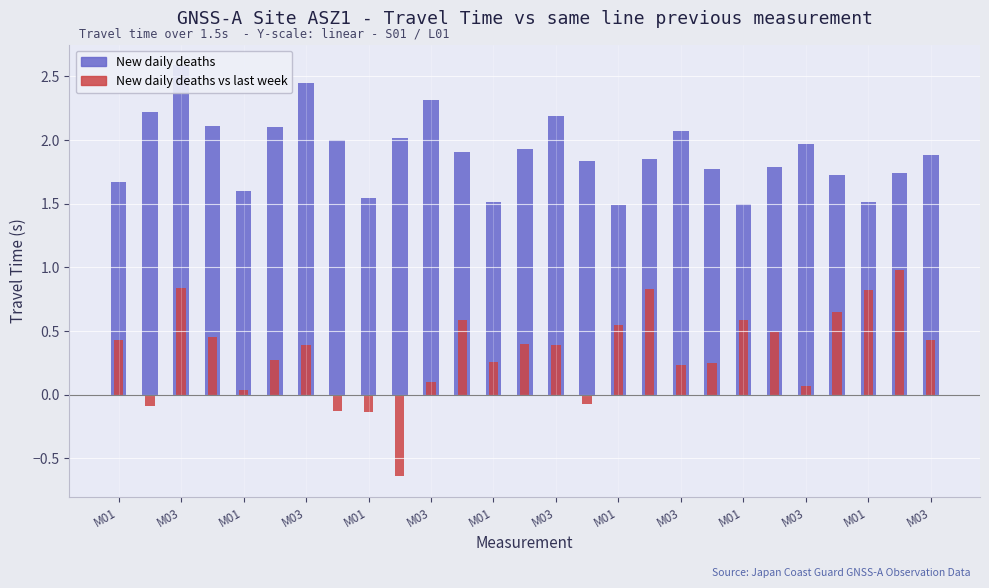

What is the minimum value for New daily deaths?

1.5